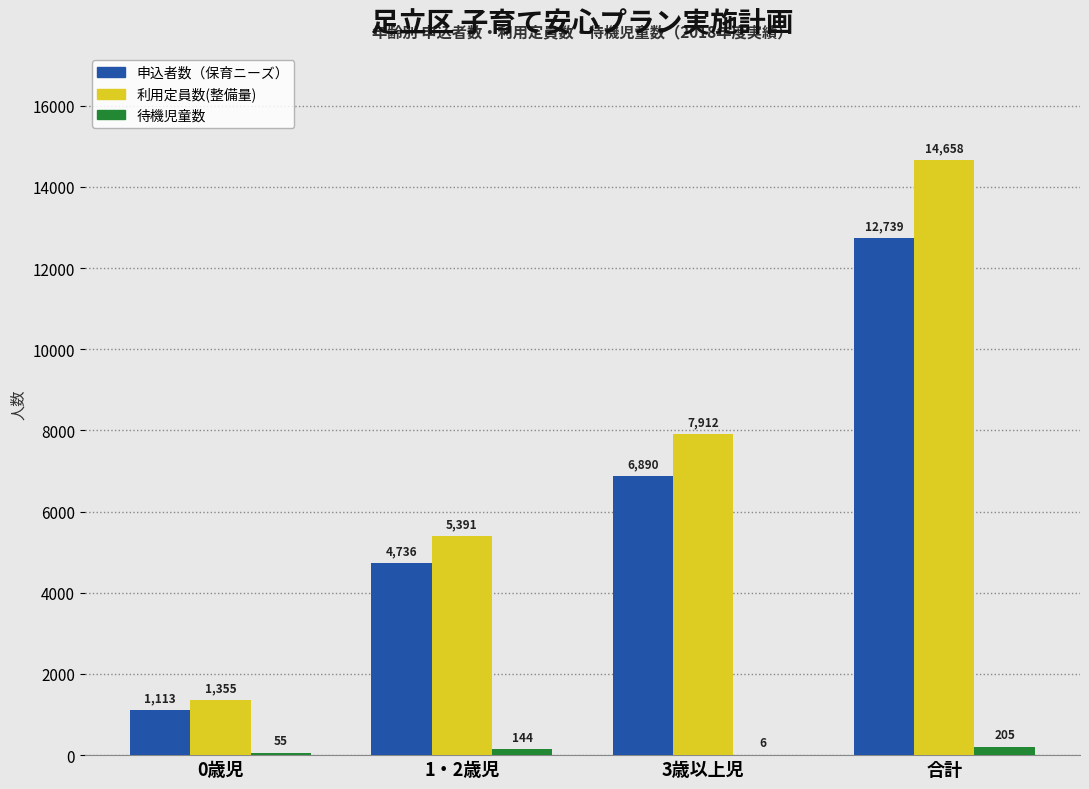

Reading left to right, list all the values displayed in this chart.

申込者数（保育ニーズ）: 0歳児=1113	1・2歳児=4736	3歳以上児=6890	合計=12739
利用定員数(整備量): 0歳児=1355	1・2歳児=5391	3歳以上児=7912	合計=14658
待機児童数: 0歳児=55	1・2歳児=144	3歳以上児=6	合計=205